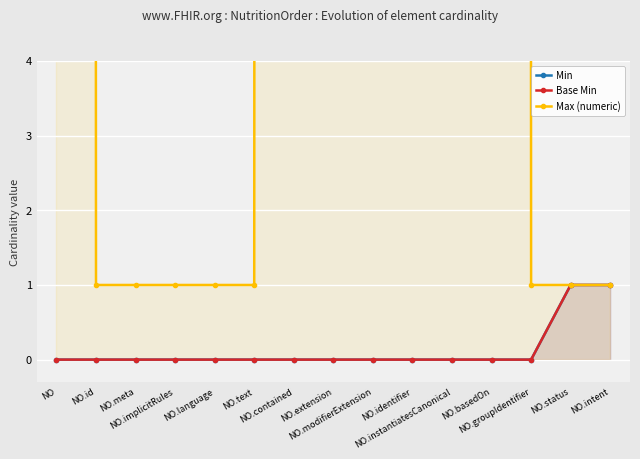

Is the value of Base Min at NO.status greater than the value of Min at NO.modifierExtension?

Yes